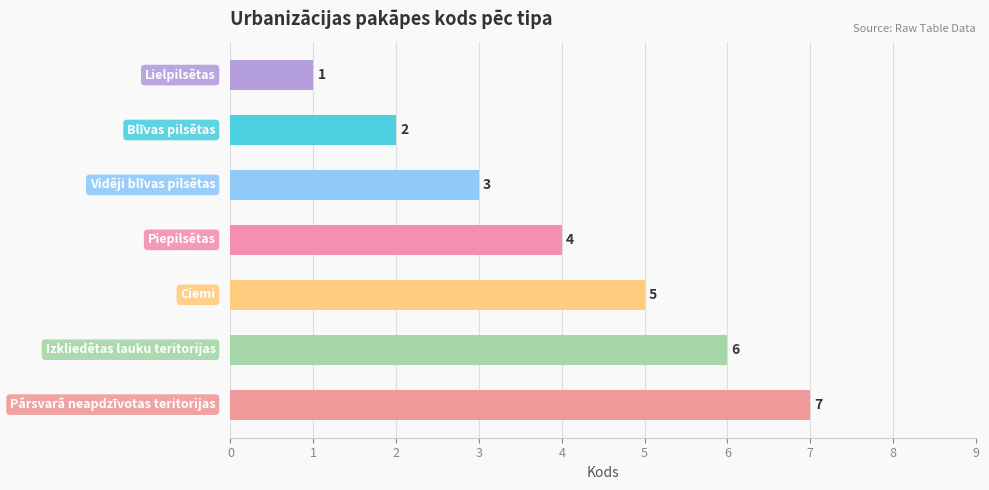

What is the difference between the maximum and minimum values?

6